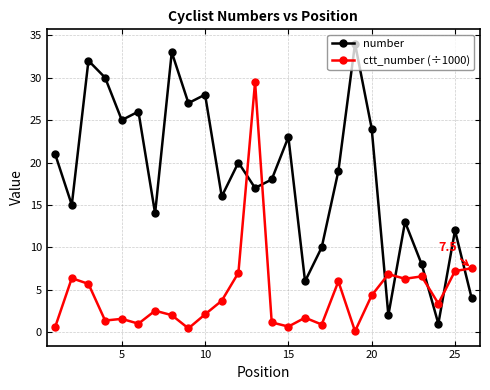

What is the difference between the maximum and second lowest values in the number series?

32.0